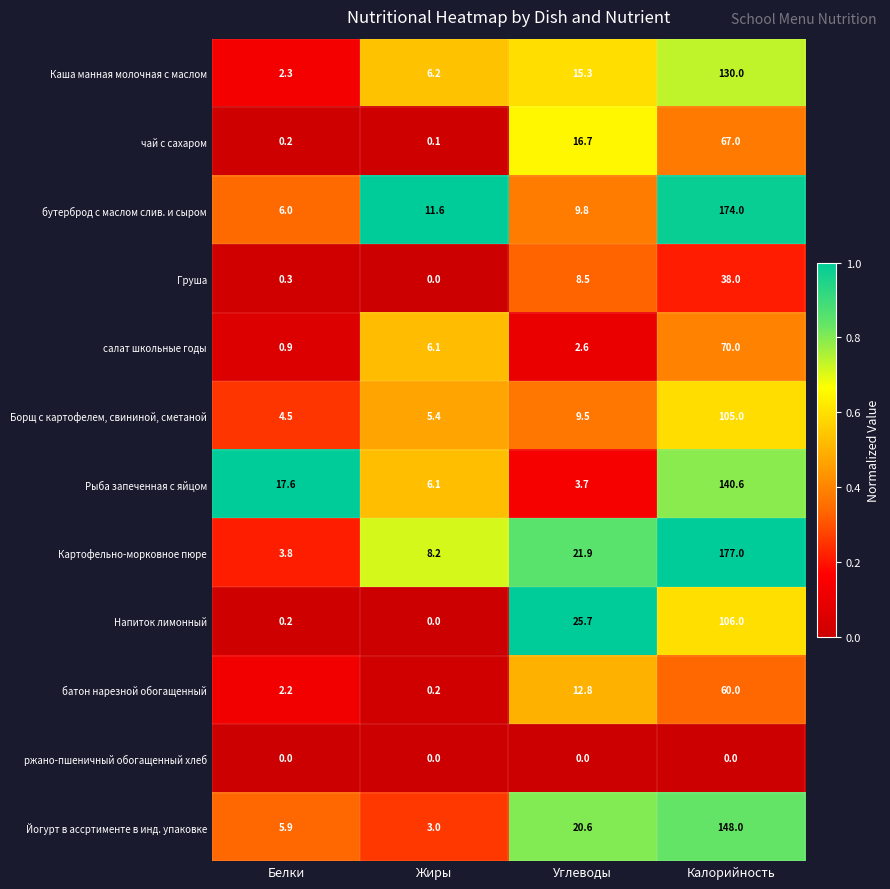

Which series has the widest spread of values?

Картофельно-морковное пюре